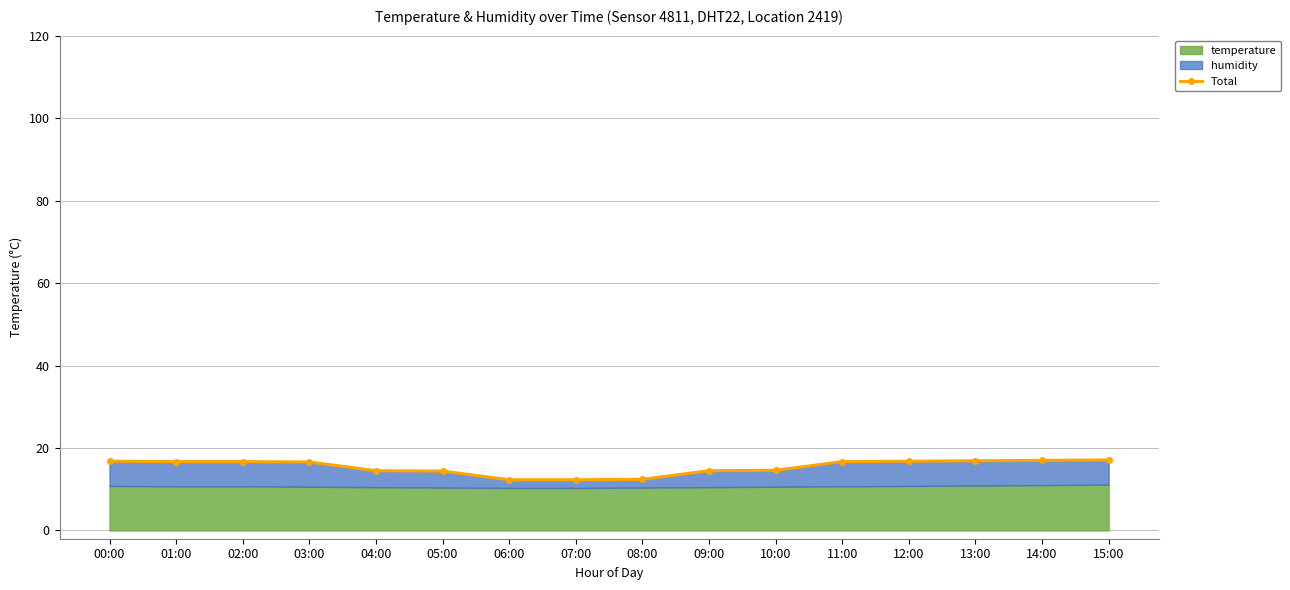

Reading left to right, list all the values displayed in this chart.

00:00=16.8	01:00=16.7	02:00=16.7	03:00=16.6	04:00=14.5	05:00=14.4	06:00=12.3	07:00=12.3	08:00=12.4	09:00=14.5	10:00=14.6	11:00=16.7	12:00=16.8	13:00=16.9	14:00=17.0	15:00=17.1